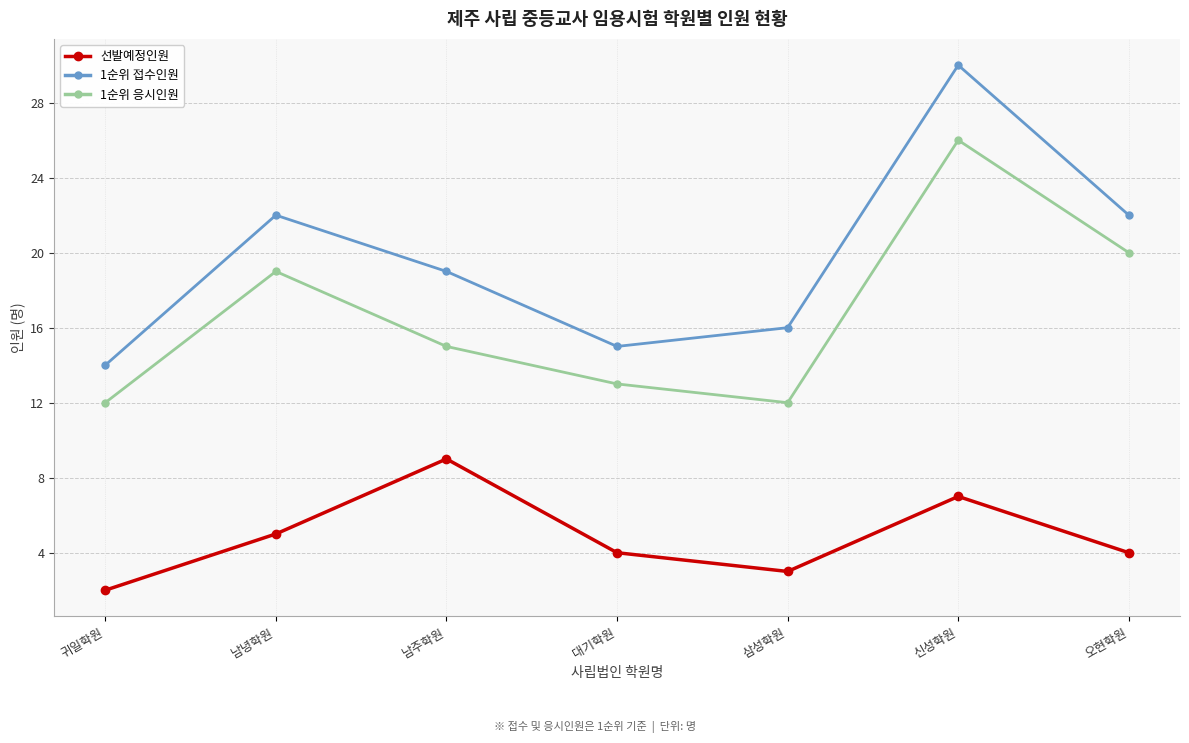

Reading left to right, transcribe all the data shown in this chart.

선발예정인원: 귀일학원=2	남녕학원=5	남주학원=9	대기학원=4	삼성학원=3	신성학원=7	오현학원=4
1순위 접수인원: 귀일학원=14	남녕학원=22	남주학원=19	대기학원=15	삼성학원=16	신성학원=30	오현학원=22
1순위 응시인원: 귀일학원=12	남녕학원=19	남주학원=15	대기학원=13	삼성학원=12	신성학원=26	오현학원=20